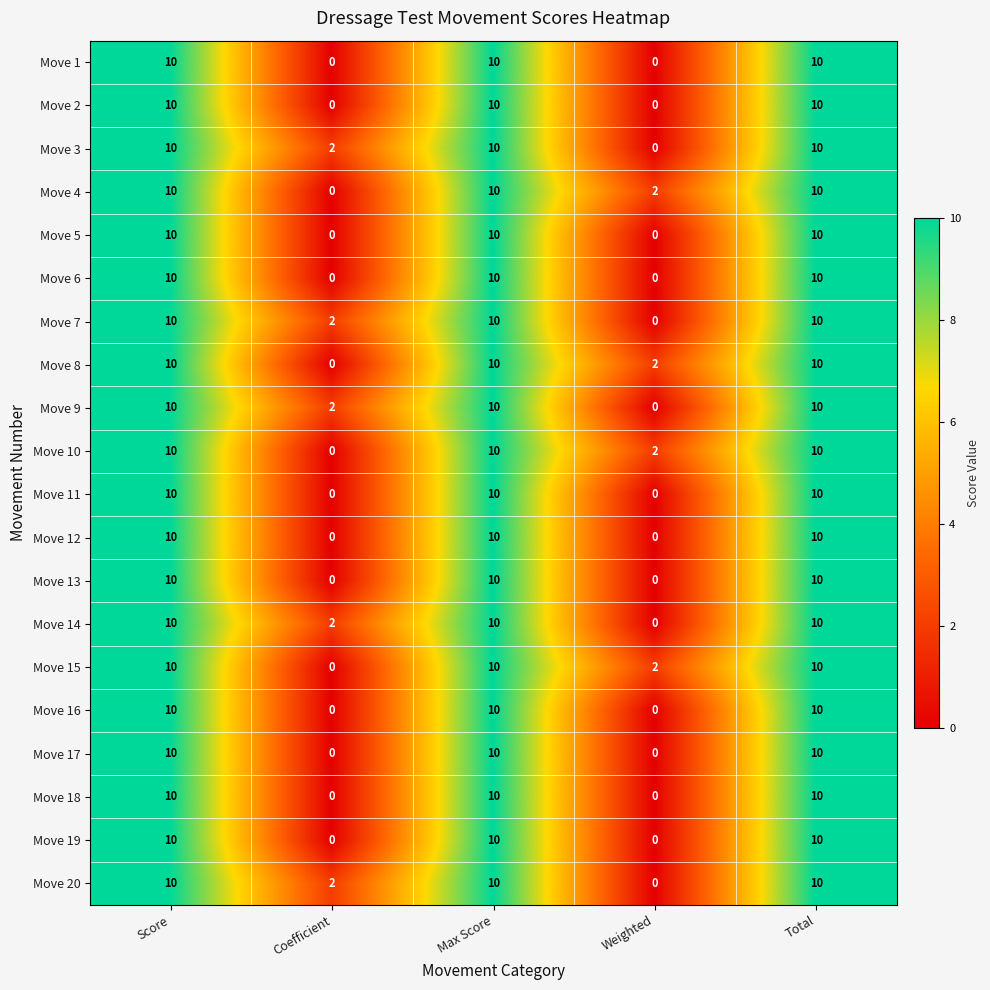

What value does the Move 9 series have at Max Score?

10